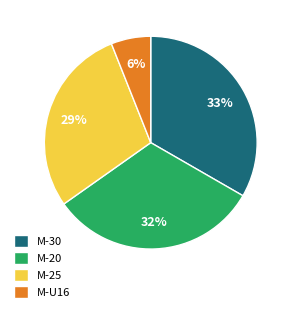

To the nearest percent, what is the average slice percentage?

25%